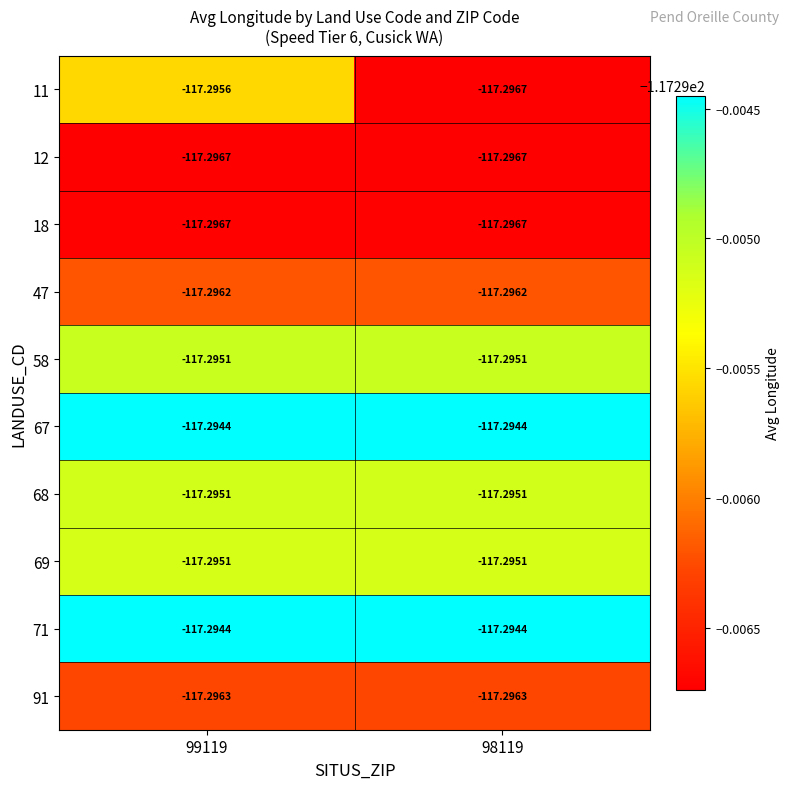

How many categories are shown in the chart?

2